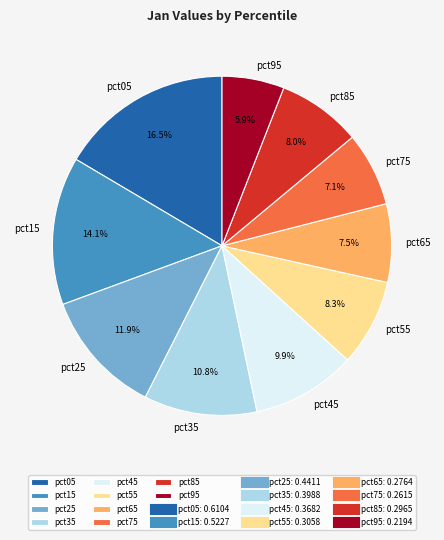

Is it true that pct45 is 10% of the pie?

True